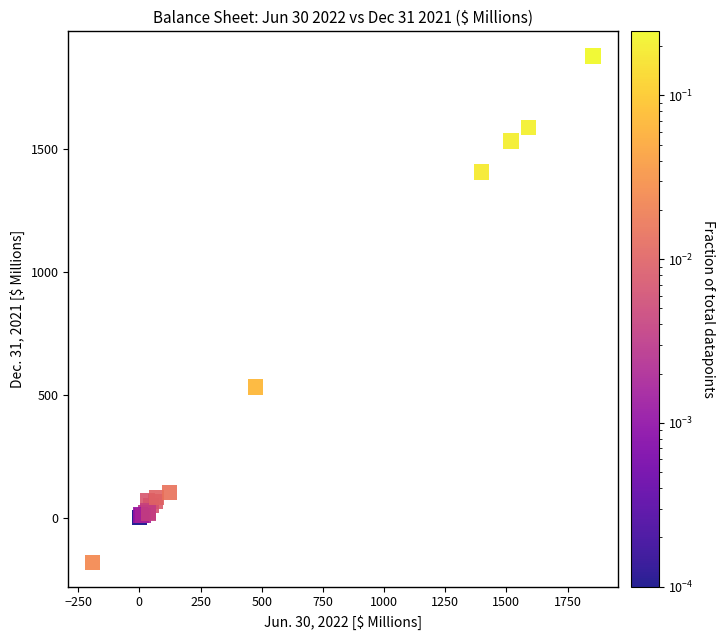

What Y value in the scatter plot is closest to 849?

532.7